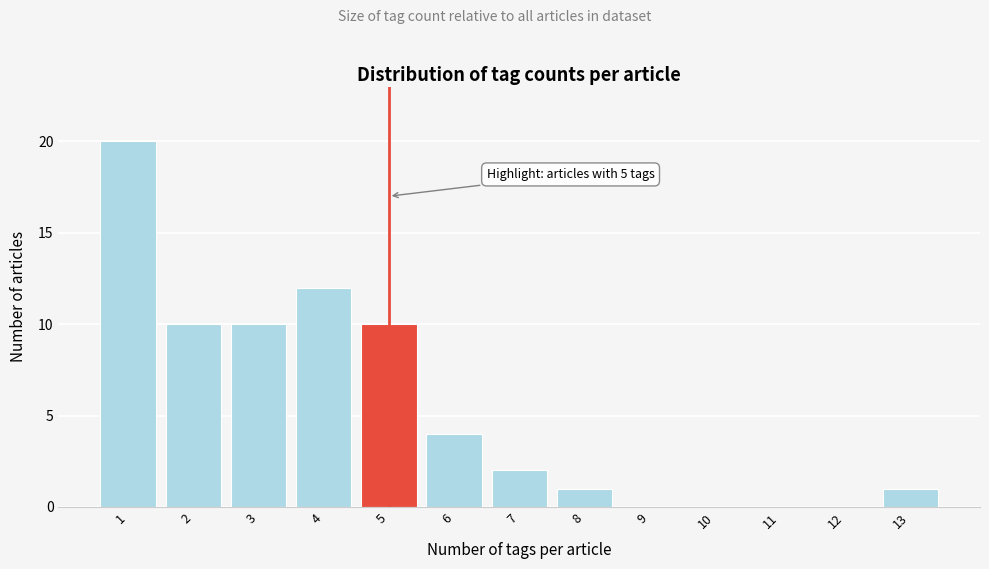

Reading right to left, transcribe all the data shown in this chart.

13=1	12=0	11=0	10=0	9=0	8=1	7=2	6=4	5=10	4=12	3=10	2=10	1=20